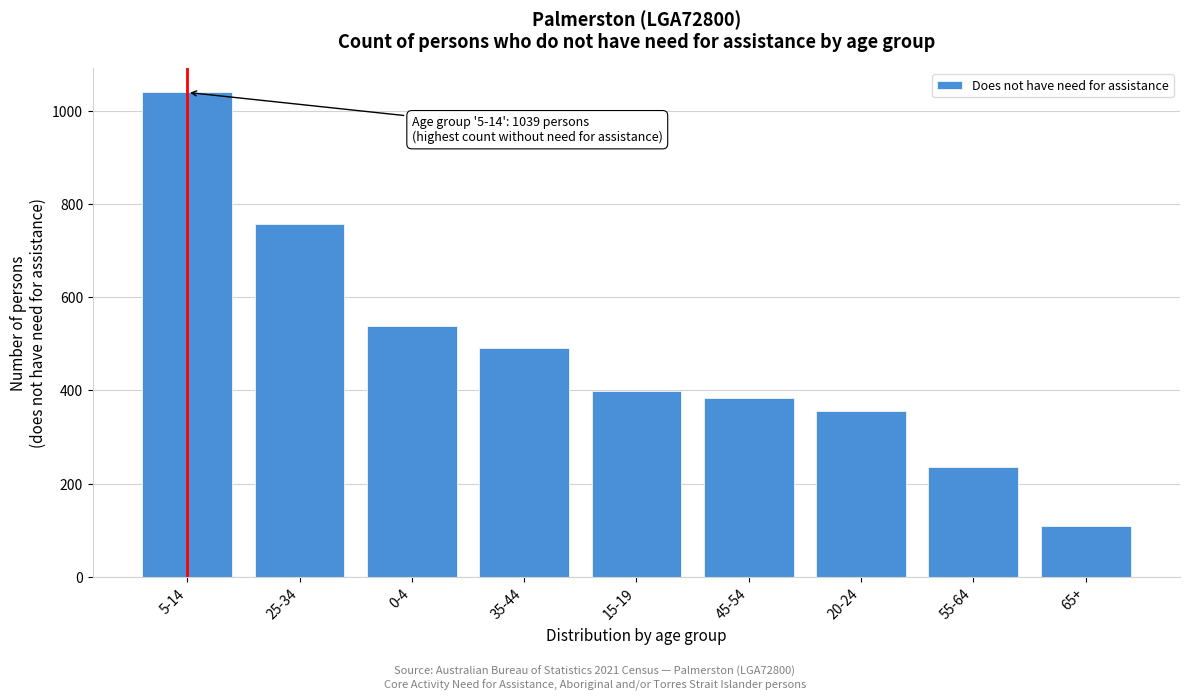

Reading left to right, what are all the values shown in this chart?

1039	756	539	490	399	384	357	236	109